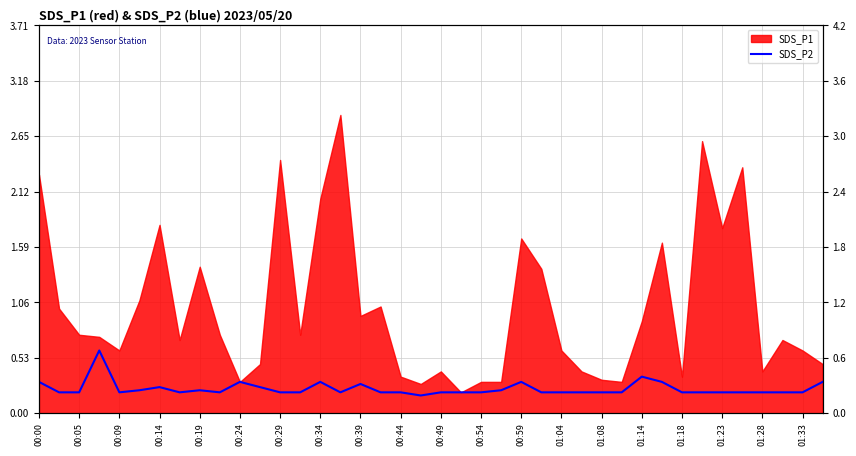

How many lines are shown in the chart?

1